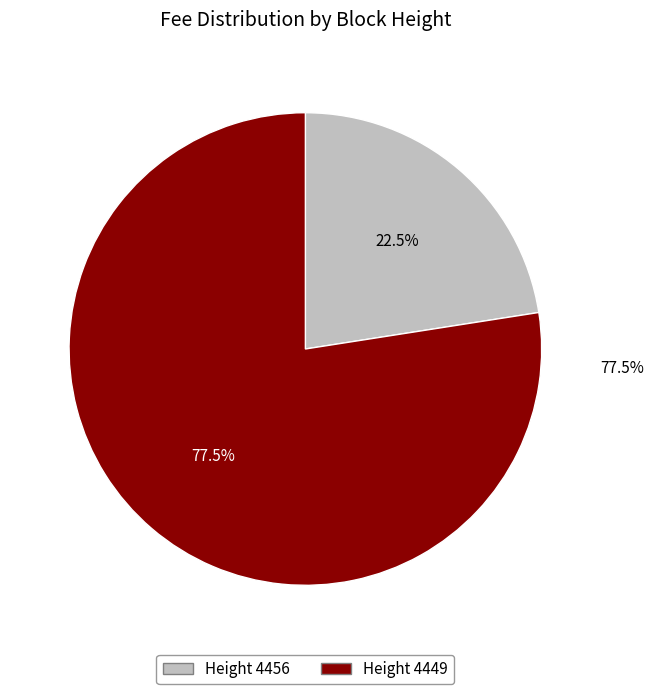

What percentage is the 4456 slice, to the nearest percent?

23%